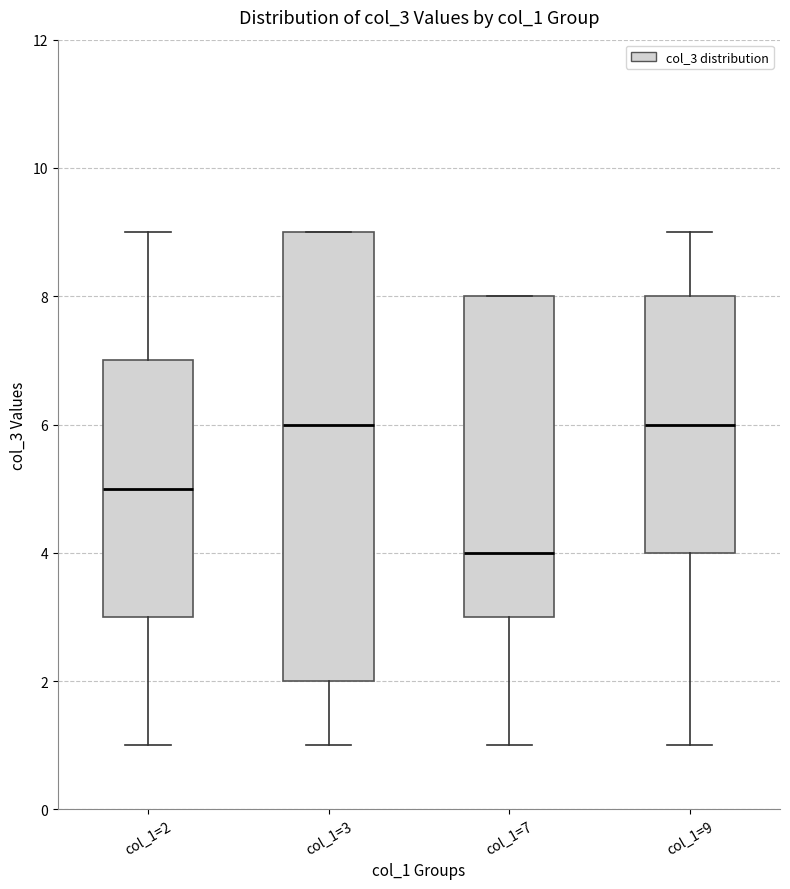

Reading left to right, transcribe this box plot: for each box, give where its median line is, the range the box spans, and where its two whiskers end, as read against the y-axis. The values are not printed on the chart, so give them approximately, as read against the axis.

col_1=2: median 5, box 3 to 7, whiskers 1 to 9
col_1=3: median 6, box 2 to 9, whiskers 1 to 9
col_1=7: median 4, box 3 to 8, whiskers 1 to 8
col_1=9: median 6, box 4 to 8, whiskers 1 to 9